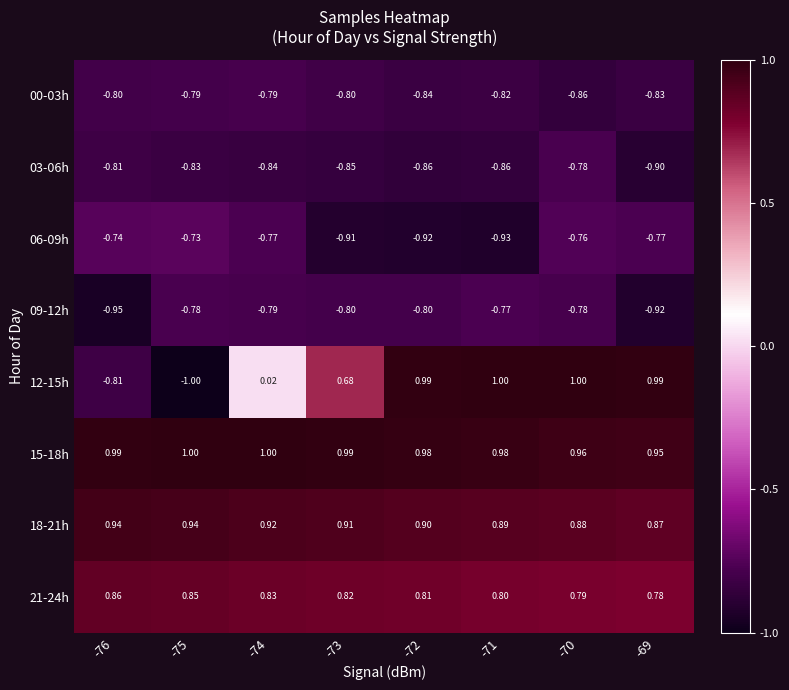

Is the value of 06-09h at -71 greater than the value of 12-15h at -71?

No